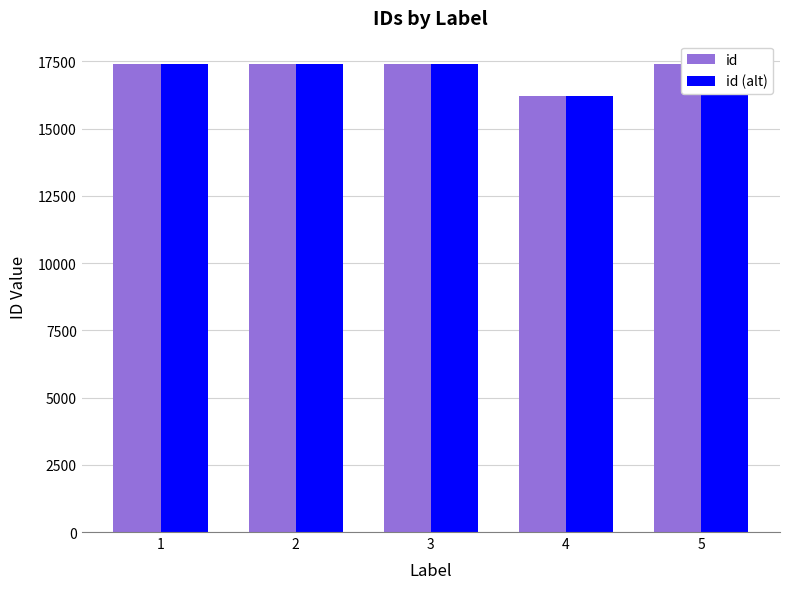

What is the total value across all series at 4?

32450